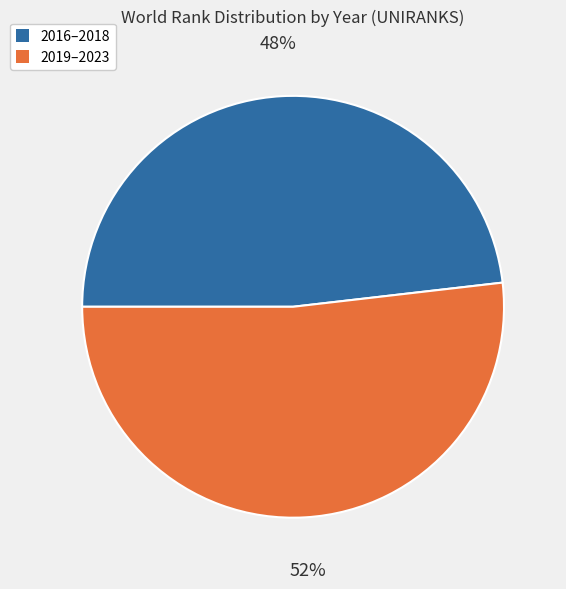

To the nearest percent, what is the difference between the largest and smallest slice percentages?

4%